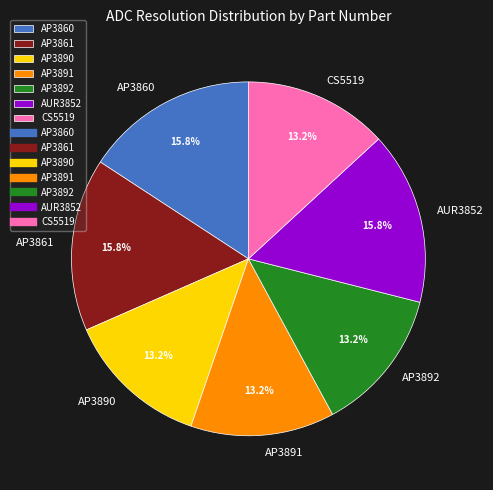

To the nearest percent, what is the combined percentage of CS5519 and AP3861?

29%